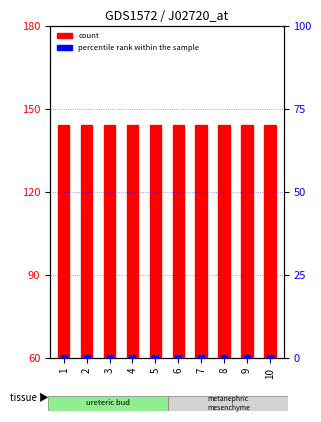

What are all the series names shown in the legend?

count, percentile rank within the sample